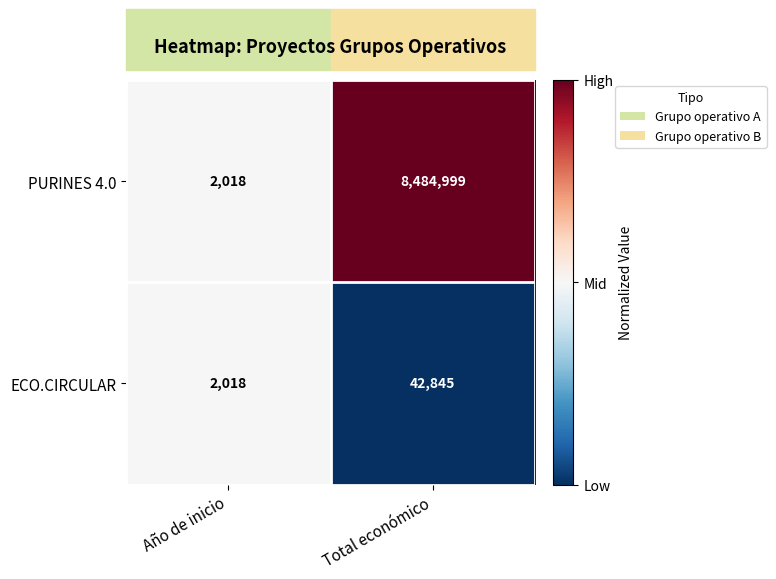

At which category is the sum across all series the highest?

Total económico